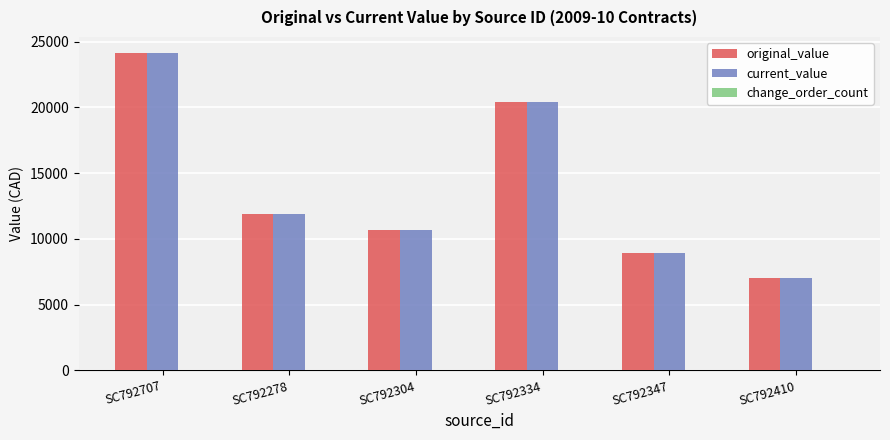

What is the total value across all series at SC792347?

17850